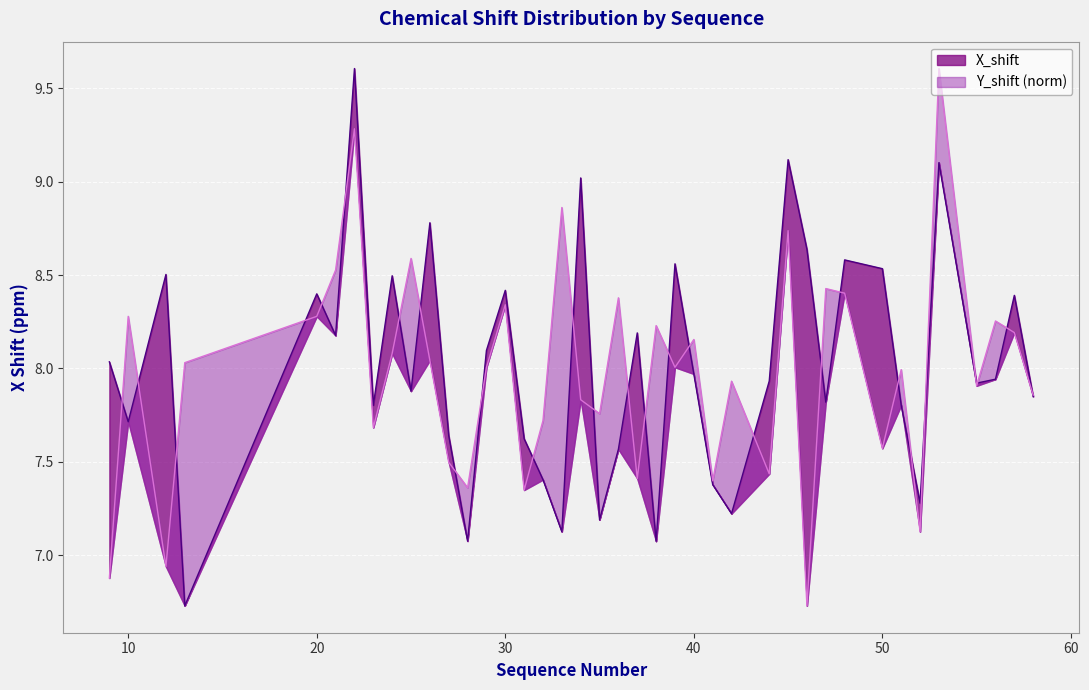

What is the highest value of the Y_shift series?

9.6